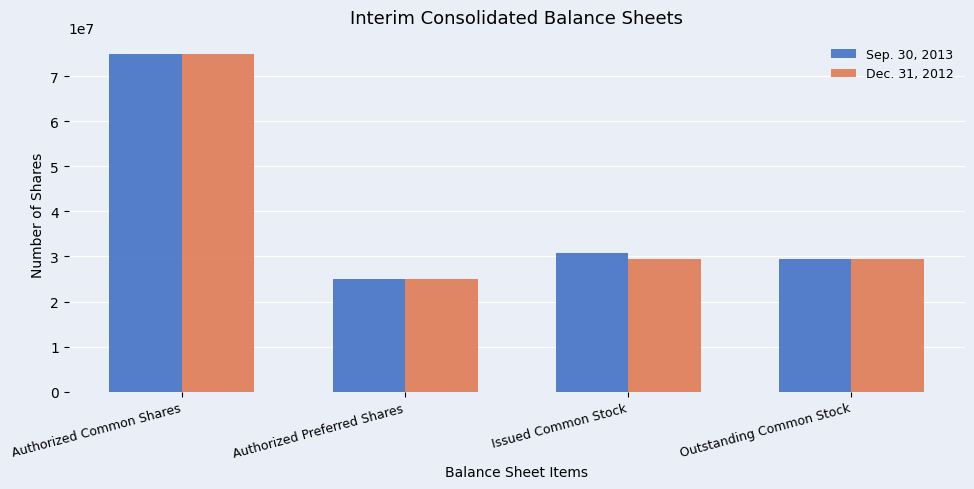

At how many categories does at least one series exceed 52934587?

1